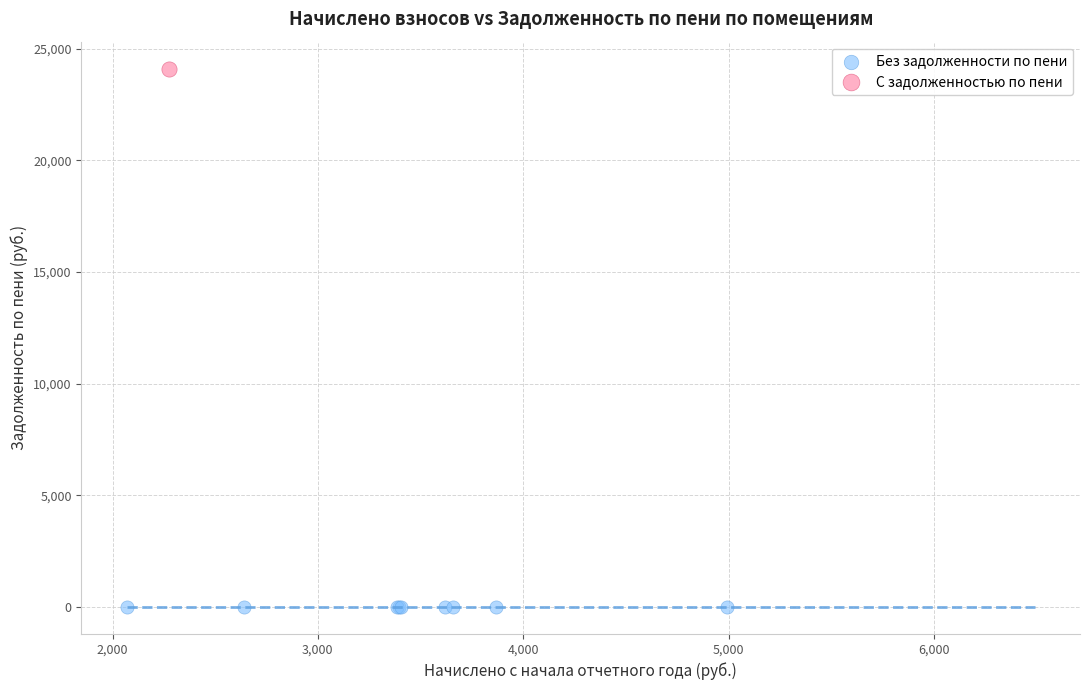

Which series contains the highest Y value?

С задолженностью по пени